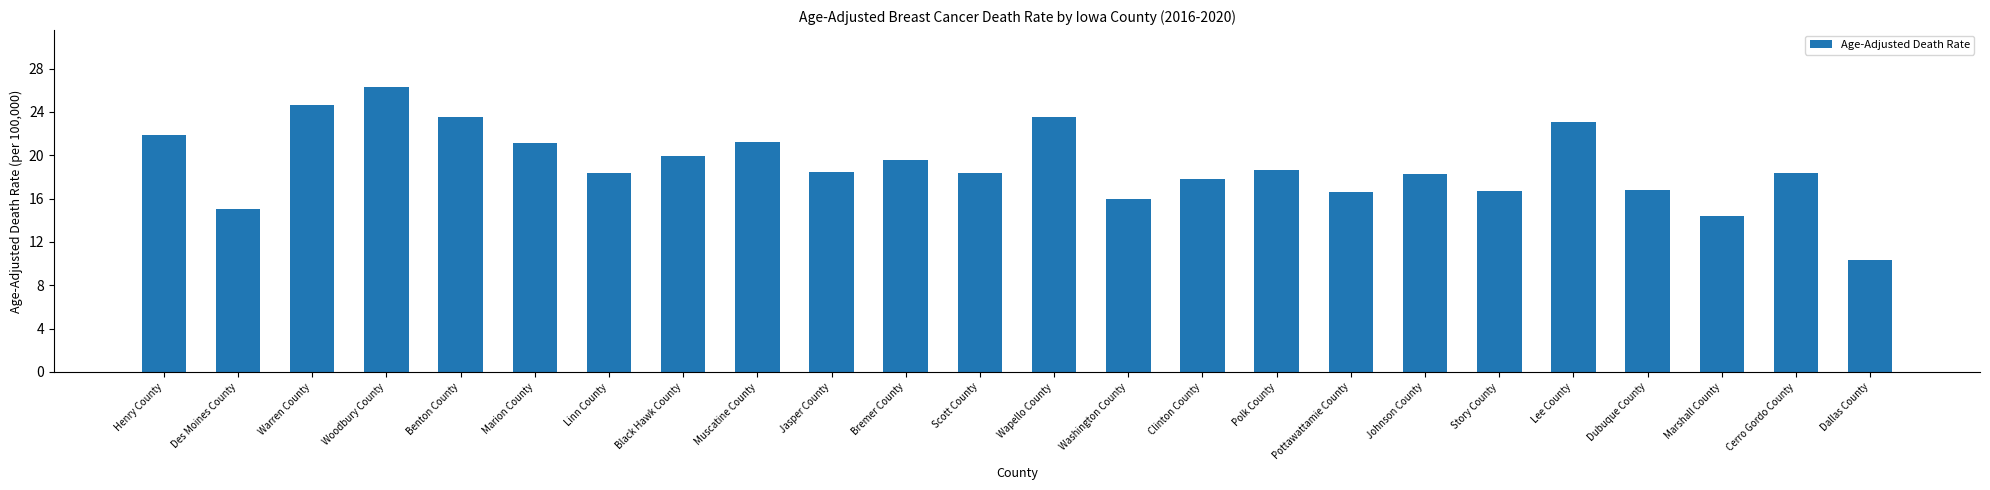

At which category does the chart reach its peak across all series?

Woodbury County